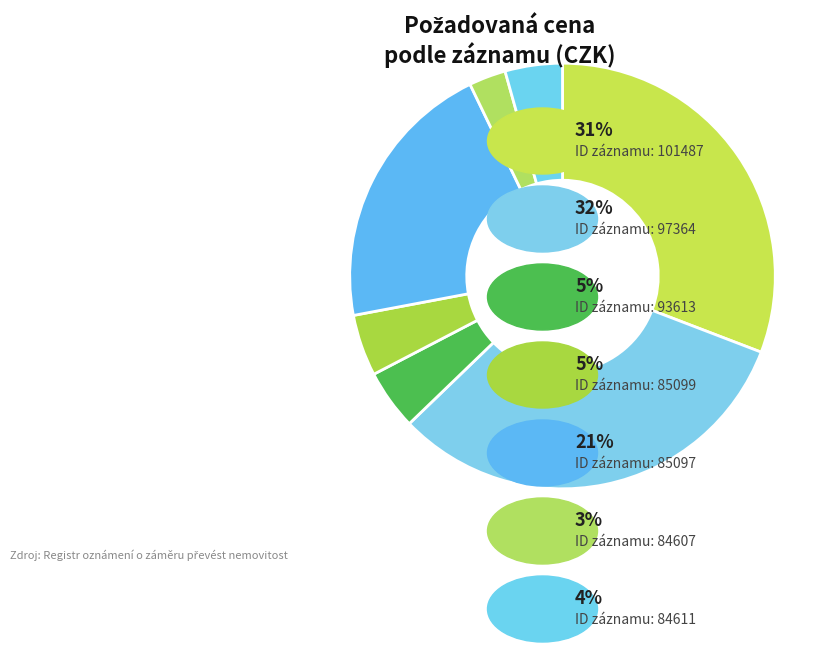

Which slice is the smallest?

84607